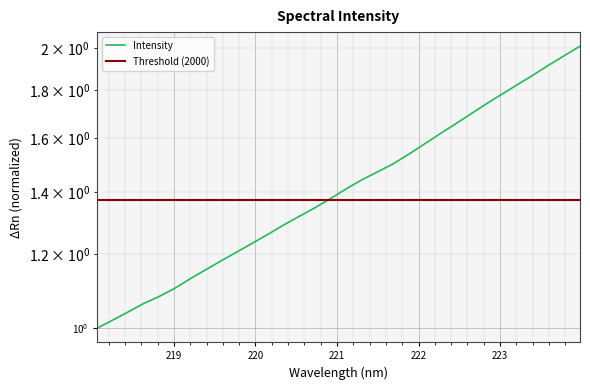

What is the minimum value shown in the chart?

1.0